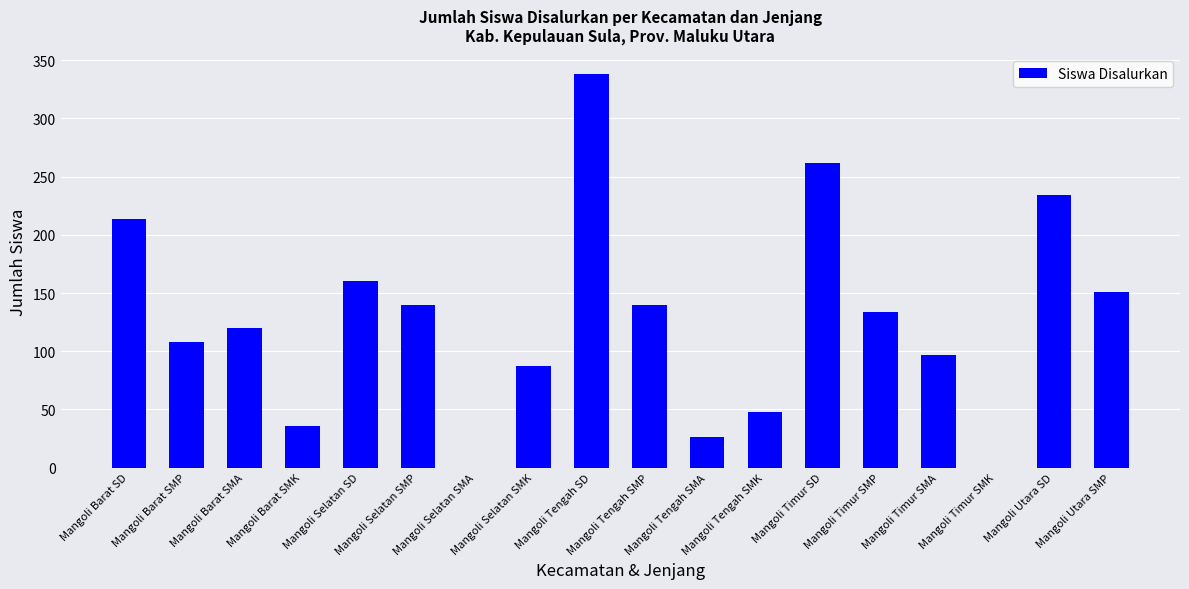

What is the sum of all values?

2295